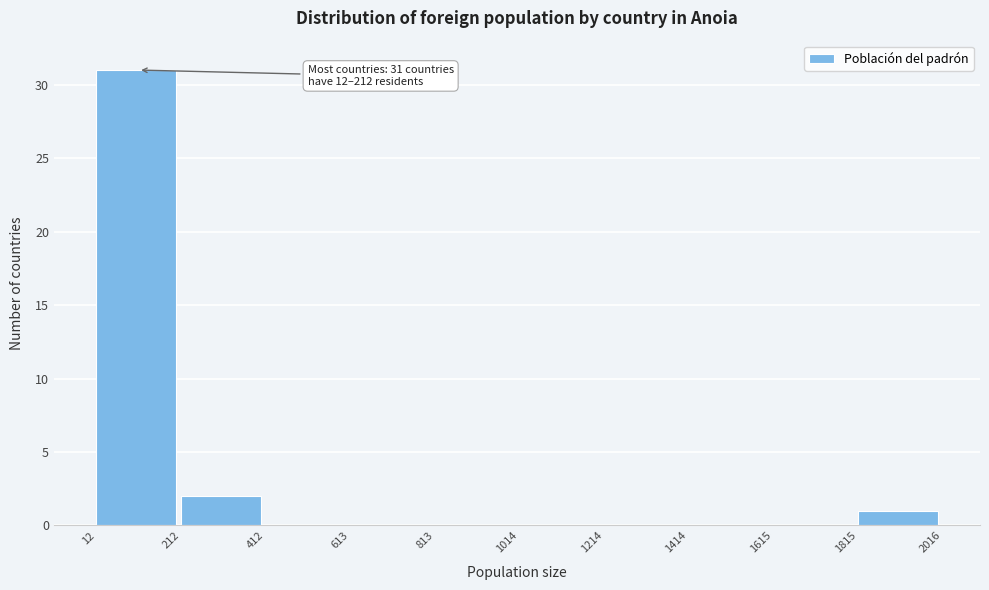

Which range on the x-axis has the tallest bar?

12 to 212